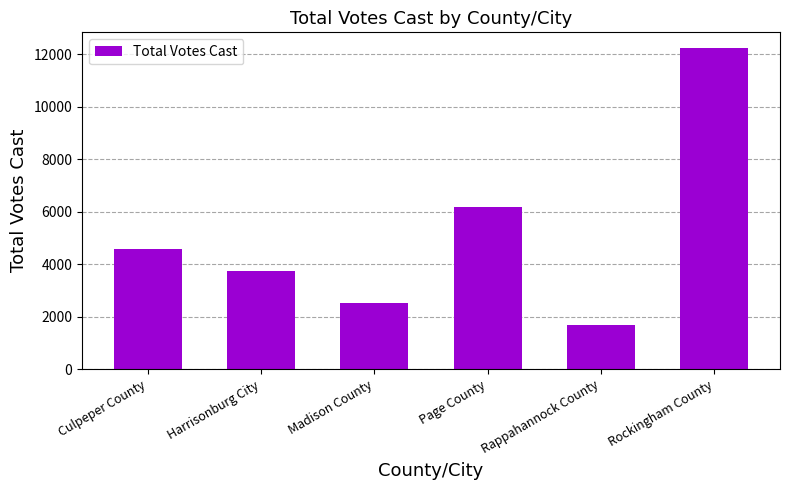

What is the approximate value at Page County, to the nearest 100?

6200